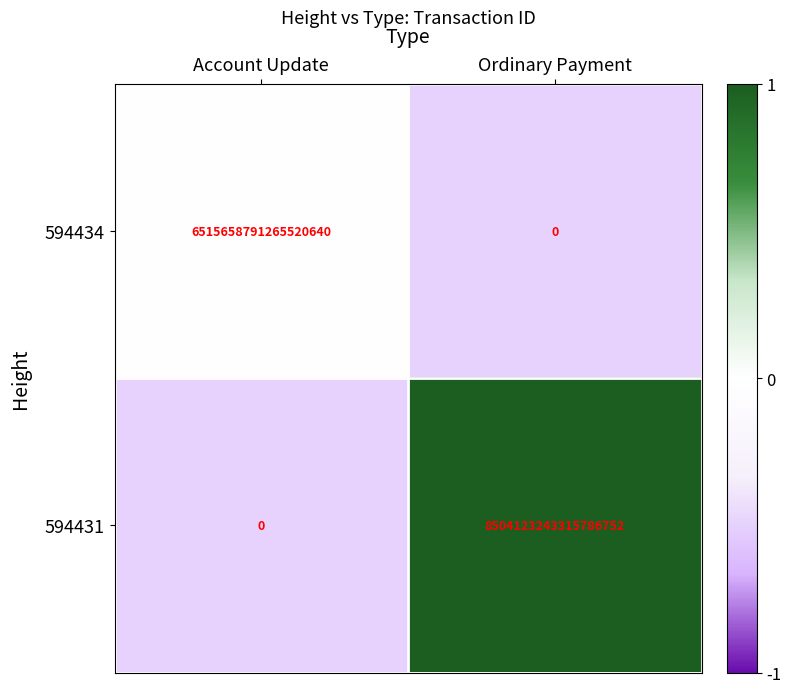

Is it true that 594434 equals 0 at Ordinary Payment?

True